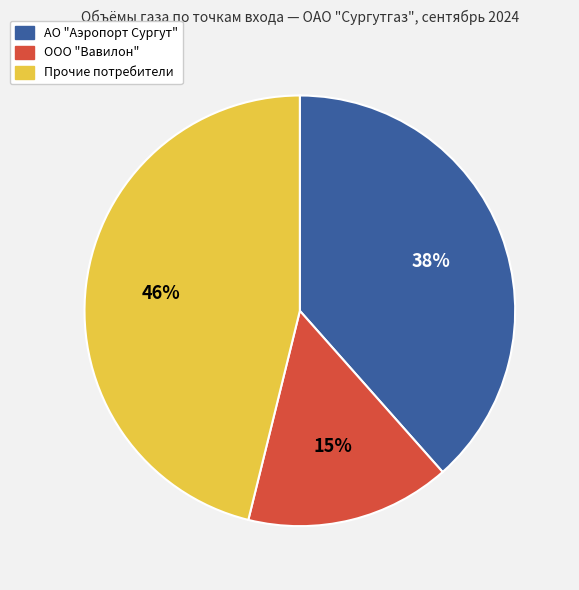

How many slices are in this pie chart?

3